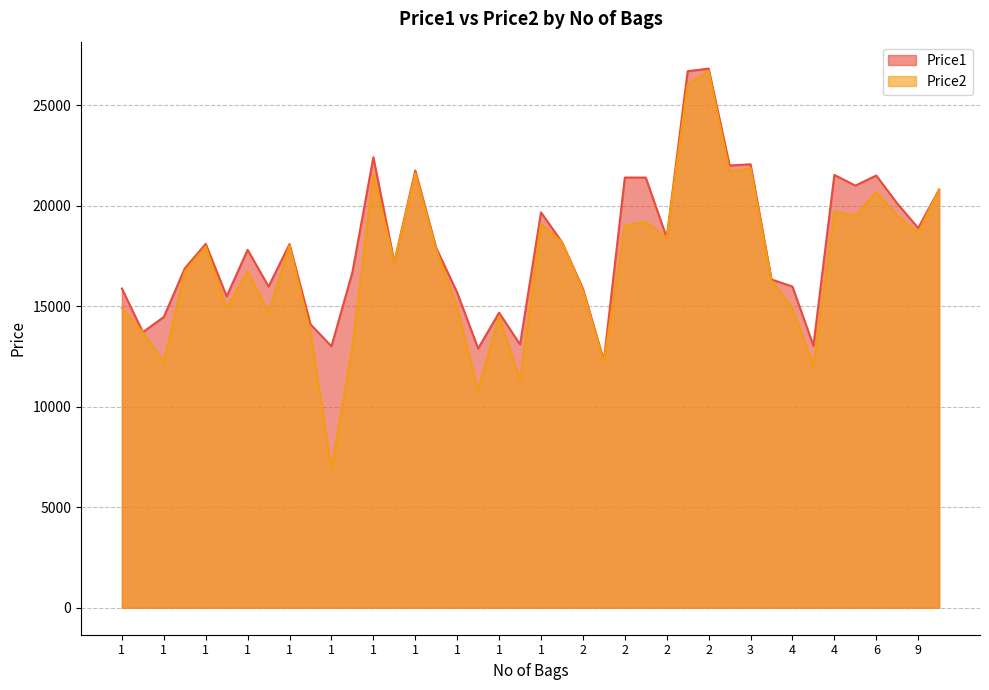

At which label does Price1 reach its minimum?

2